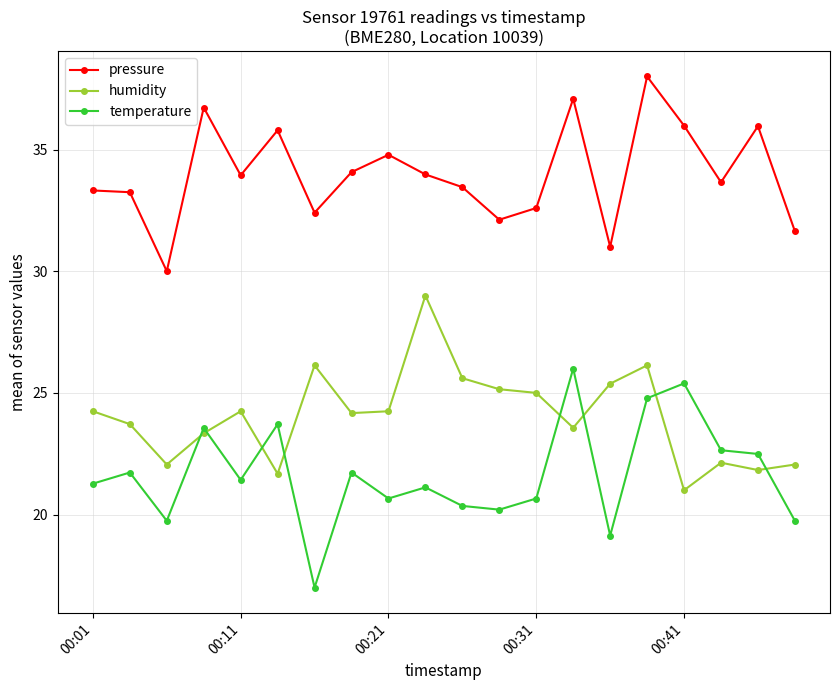

What is the value of the humidity point at the 17th from the left?

21.0